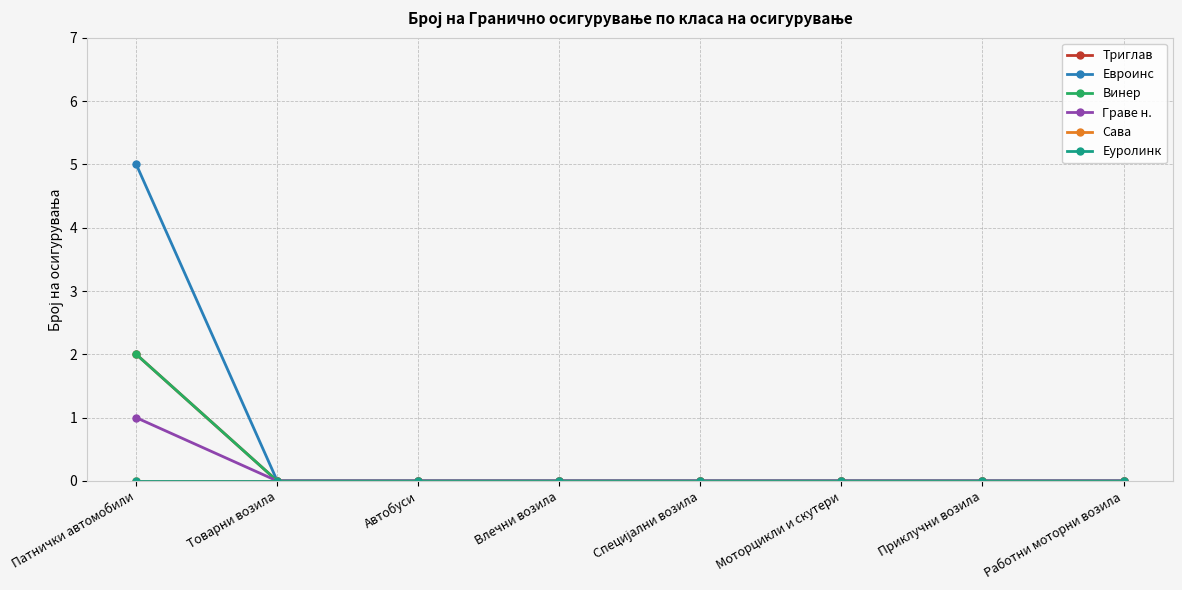

Is this an area chart (filled region under the line)?

No